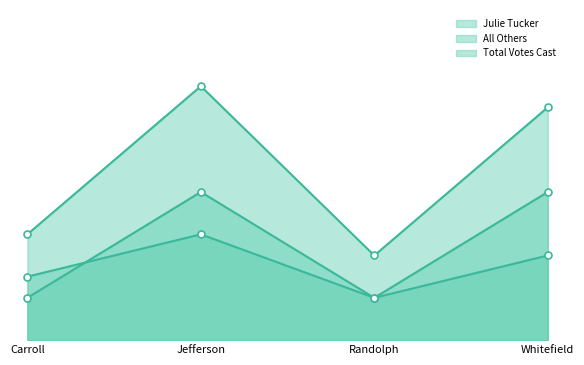

Count the number of data series in this chart.

3